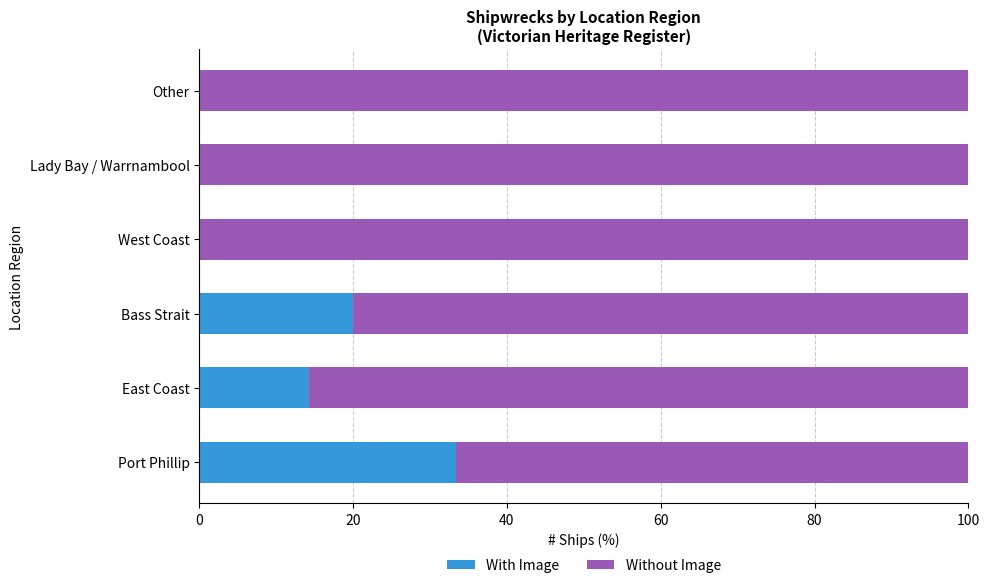

The With Image series shows 18.9 at East Coast. True or false?

False